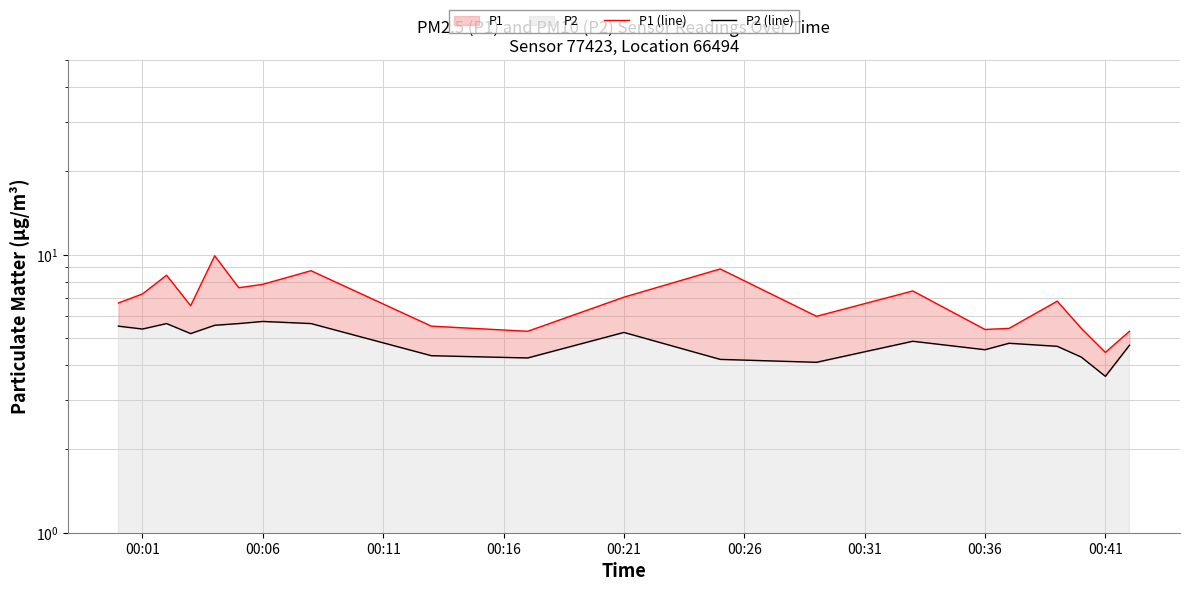

What is the difference between the maximum and minimum values in the P2 (line) series?

2.1